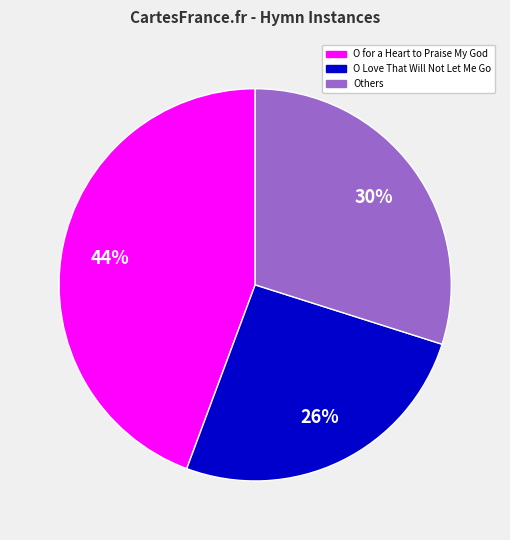

Count the number of slices in the pie.

3